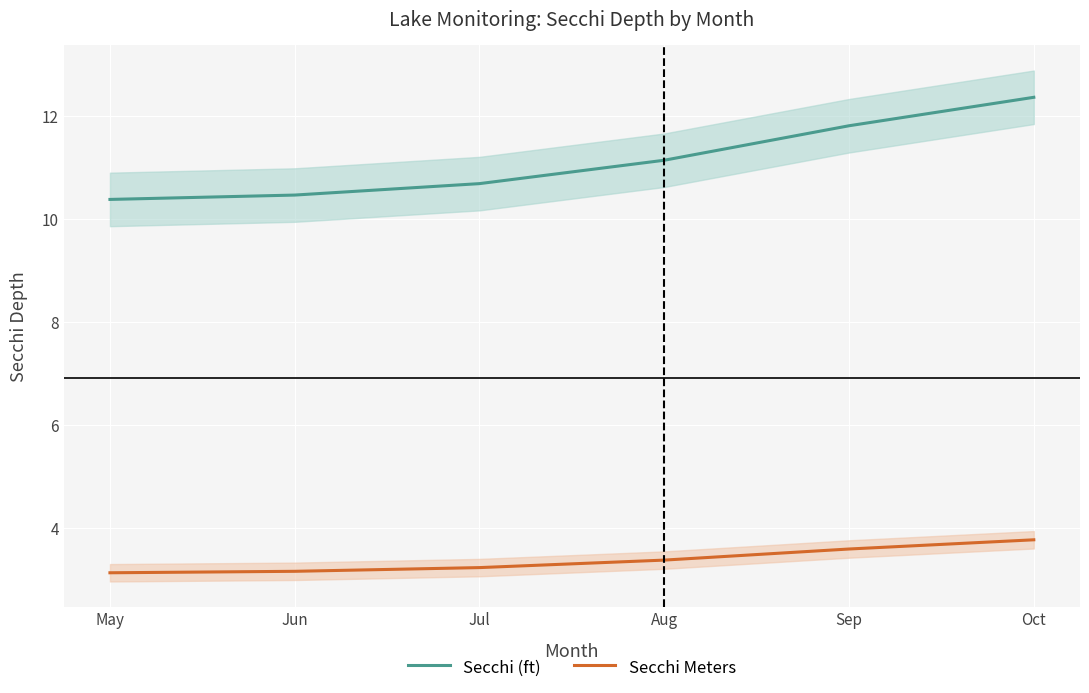

Reading right to left, what are all the values shown in this chart?

Secchi (ft): 12.4	11.8	11.1	10.7	10.5	10.4
Secchi Meters: 3.8	3.6	3.4	3.2	3.2	3.1